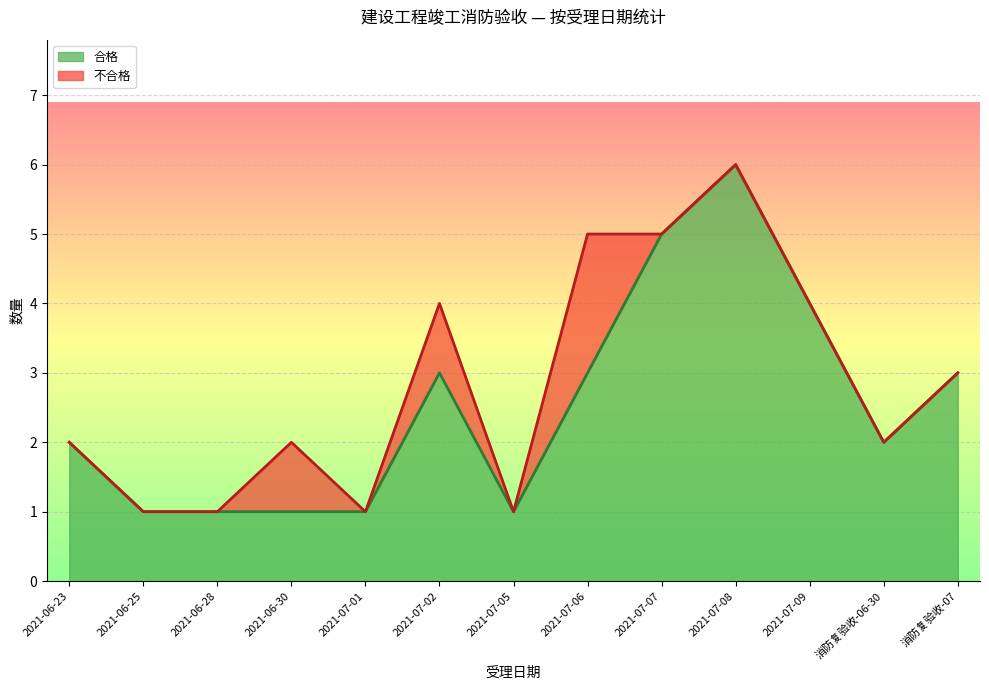

True or false: there are more than 1 points higher than both neighbors.

True